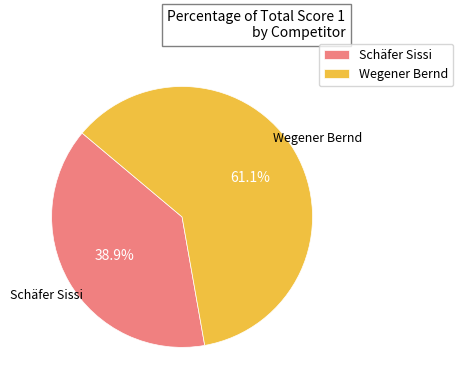

The Schäfer Sissi slice represents 39% of the pie. True or false?

True